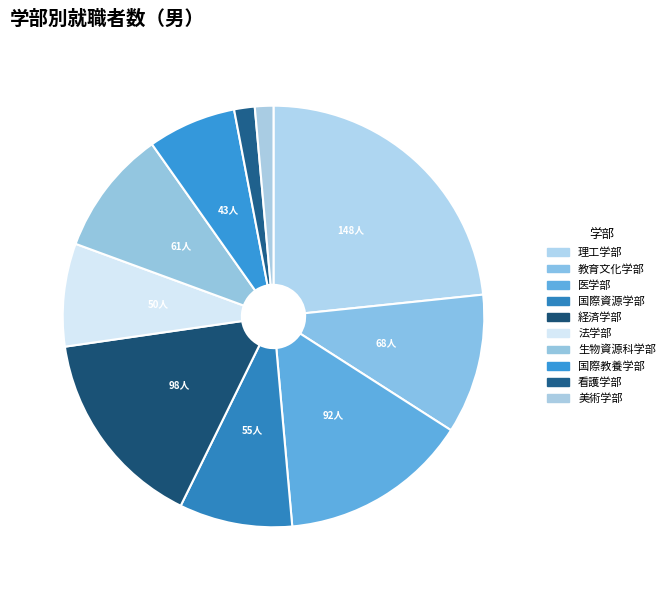

Does any single category account for the majority?

No